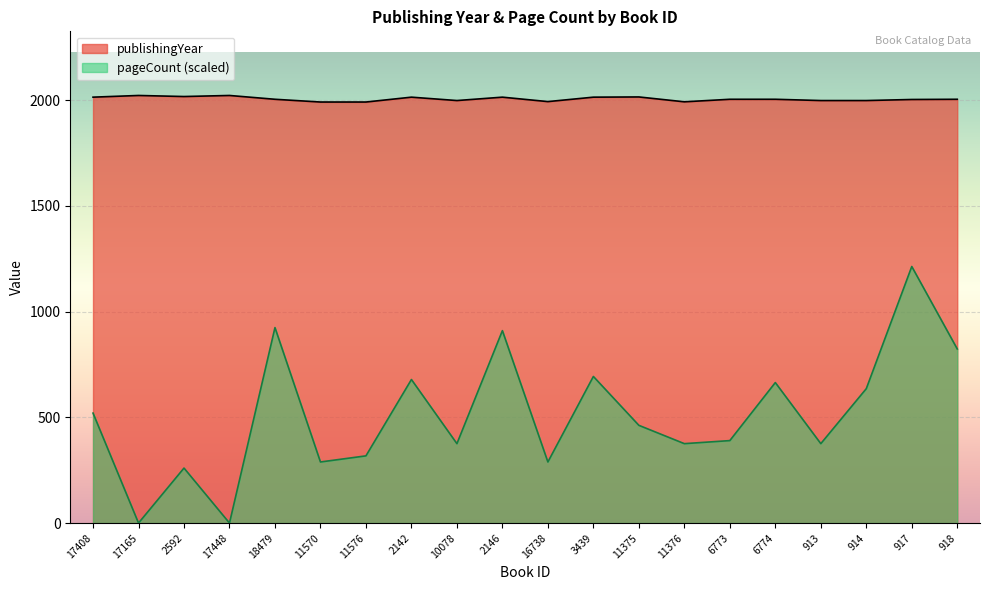

At which label does publishingYear reach its minimum?

11570